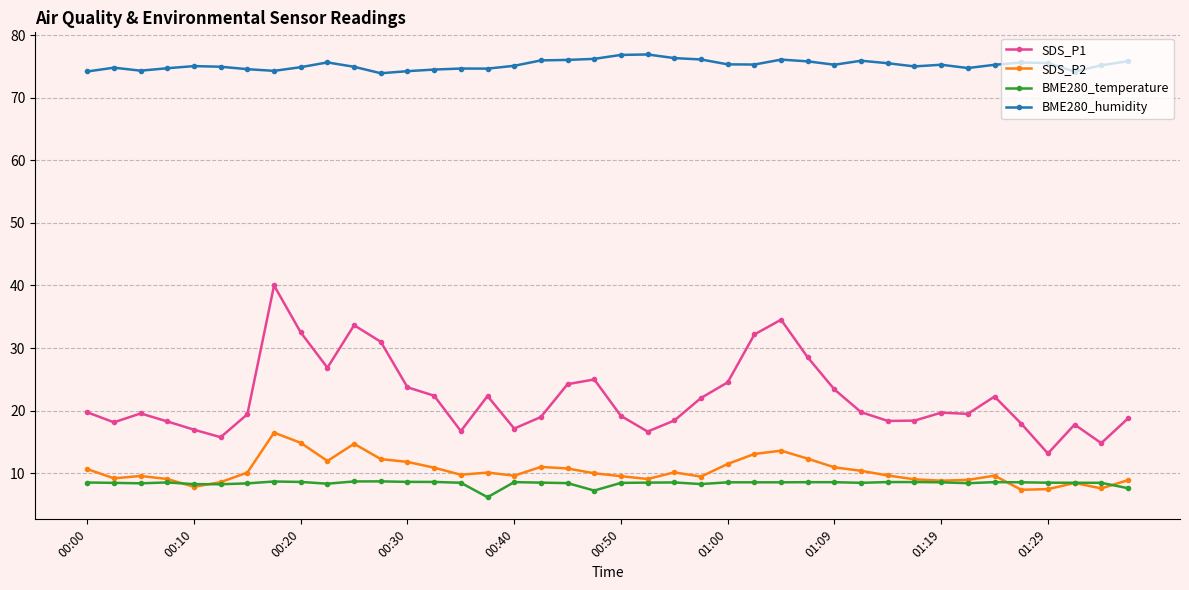

True or false: SDS_P1 has more than 2 interior local peaks.

True